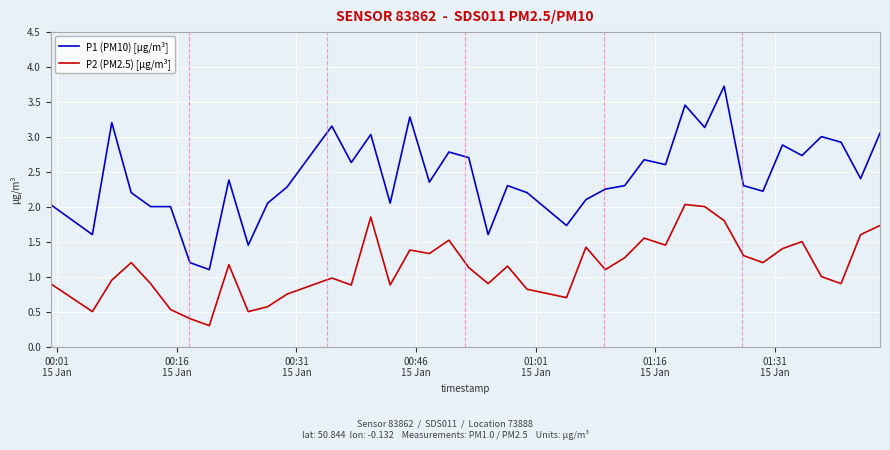

What is the maximum value for P1 (PM10) [µg/m³]?

3.7